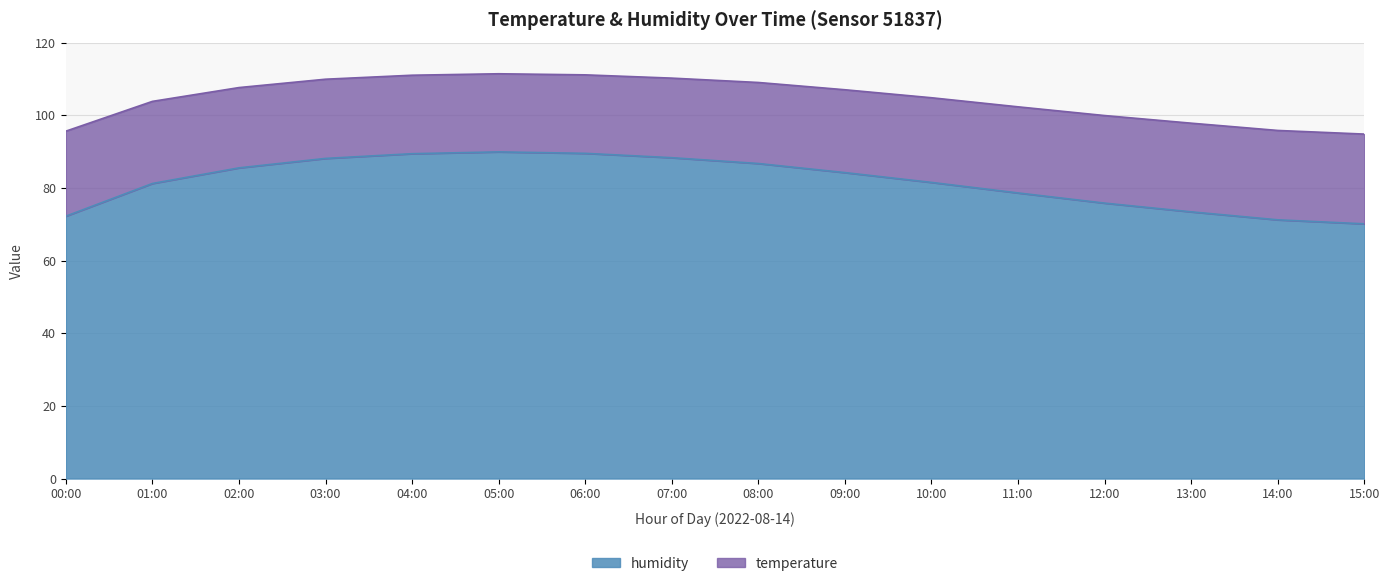

List the labels in order of value, largest first.

05:00, 06:00, 04:00, 07:00, 03:00, 08:00, 02:00, 09:00, 10:00, 01:00, 11:00, 12:00, 13:00, 00:00, 14:00, 15:00